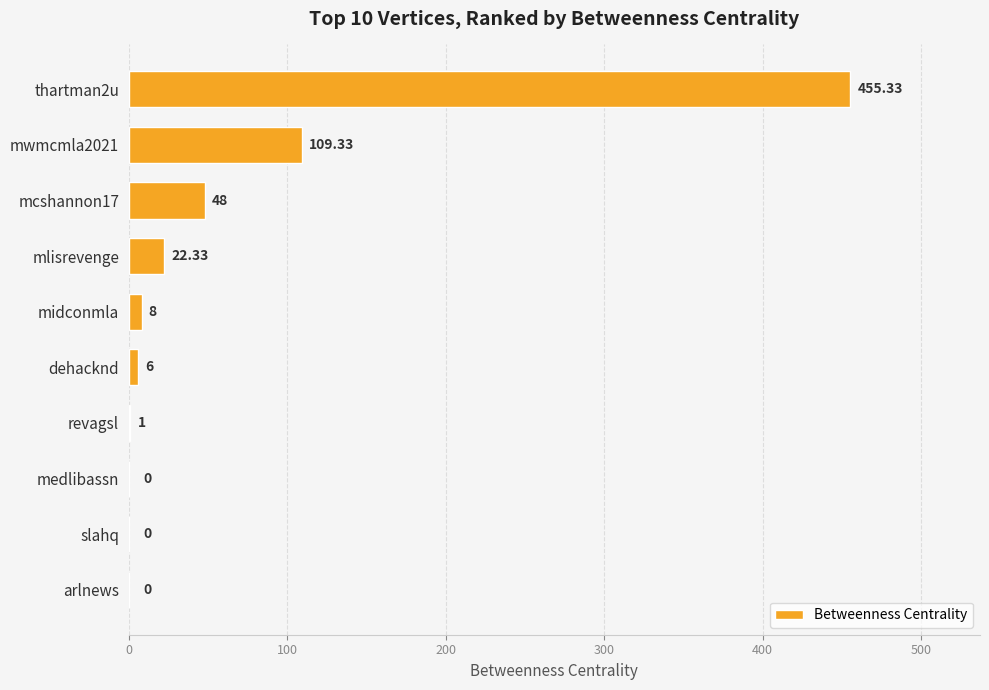

Are the bars horizontal?

Yes